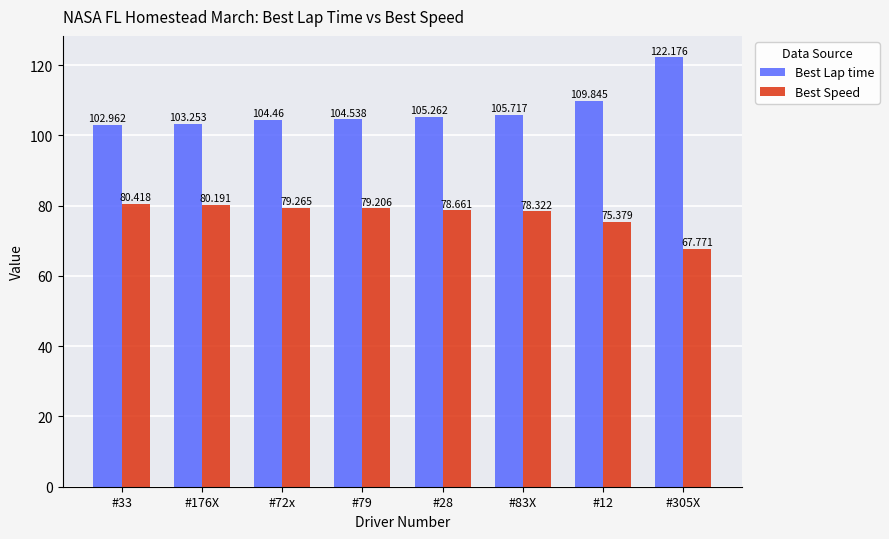

What is the value of the Best Speed bar at the 5th from the left?

78.7